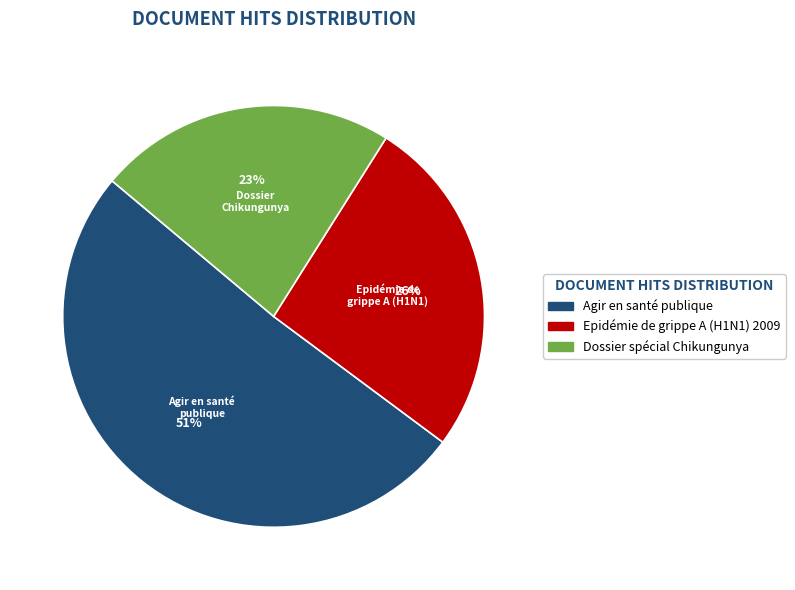

Rank the categories by value from highest to lowest.

Agir en santé publique, Epidémie de grippe A (H1N1) 2009, Dossier spécial Chikungunya